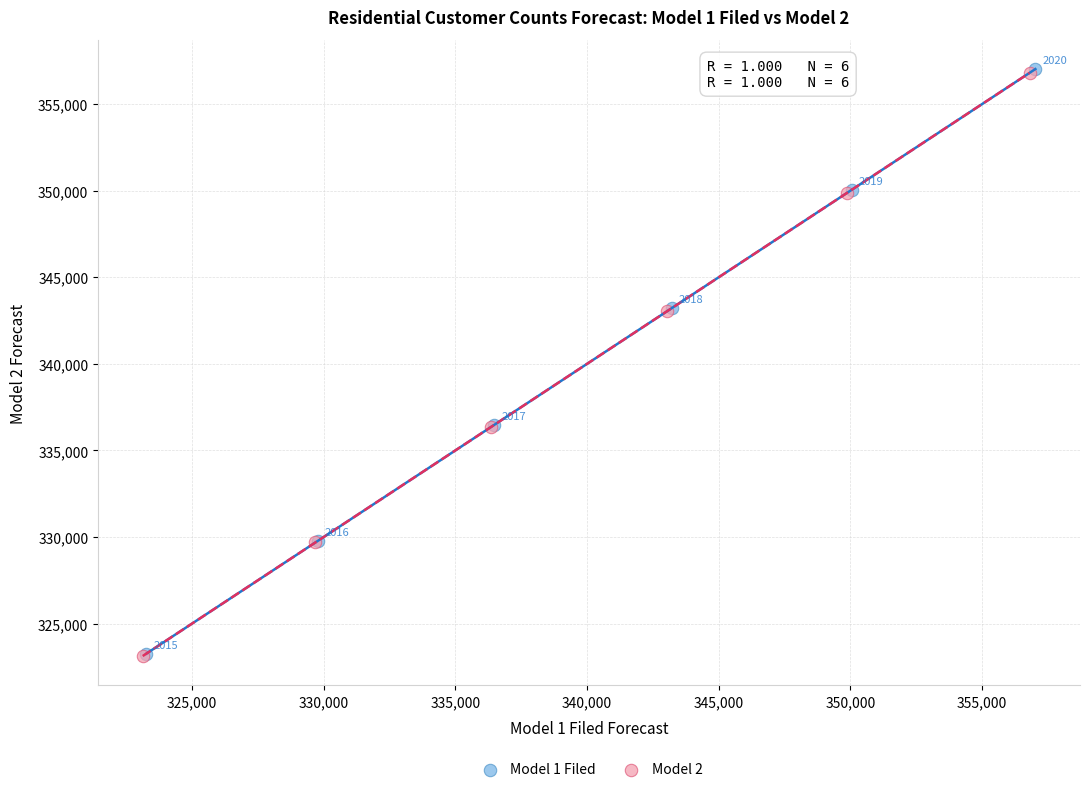

Which series reaches the maximum Y coordinate?

Model 1 Filed